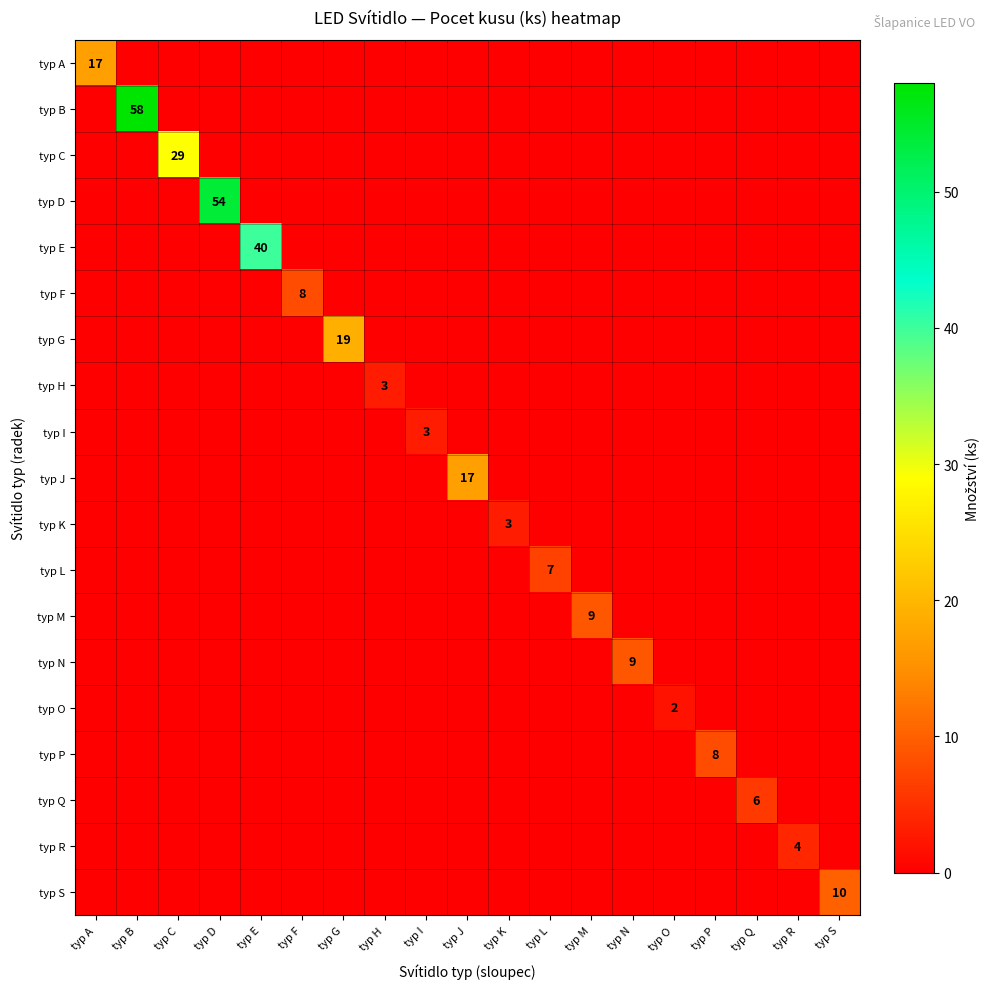

The typ E series shows 40 at typ E. True or false?

True